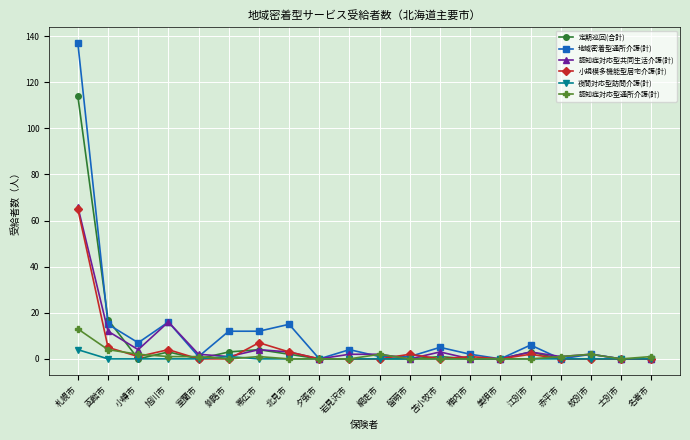

What is the label of the 5th point from the right?

江別市